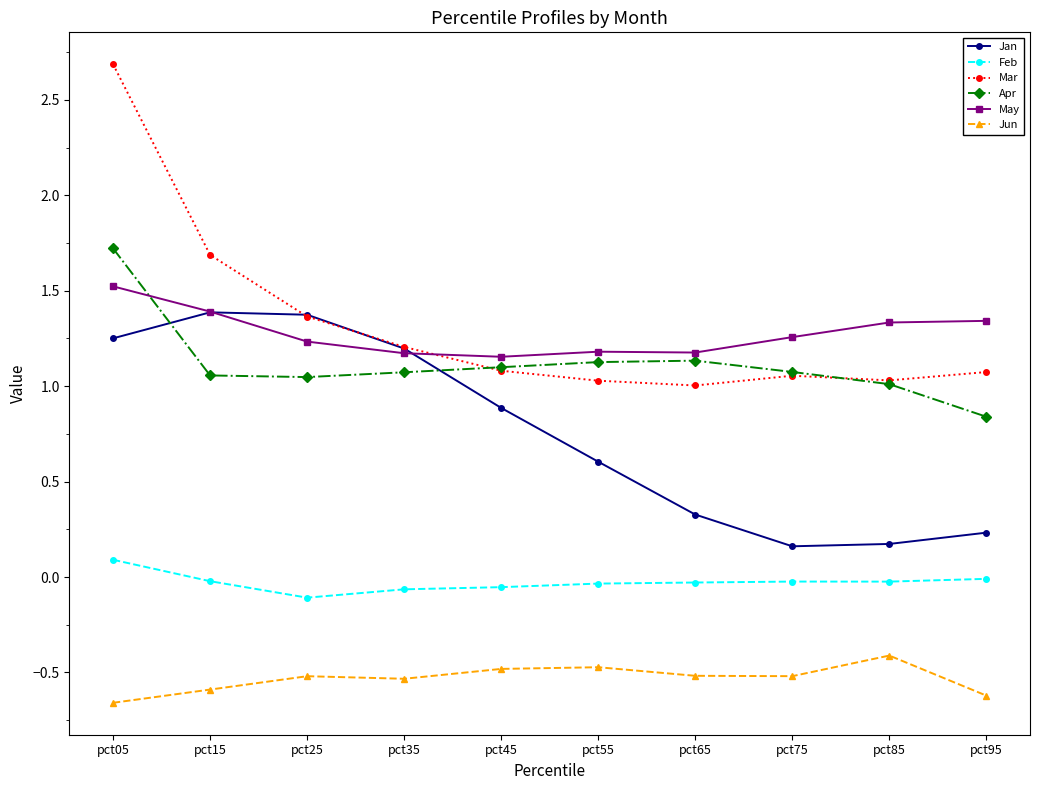

Between pct15 and pct45, which series saw the biggest shift?

Mar